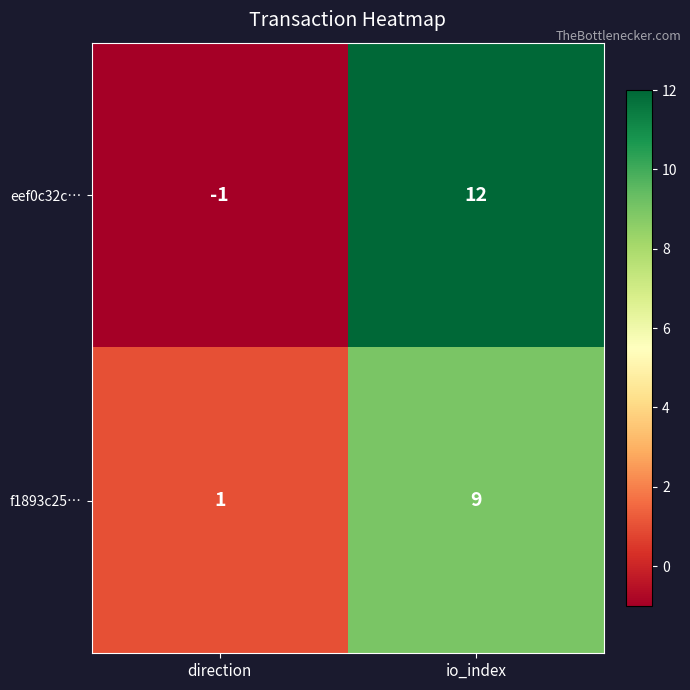

At how many categories does at least one series exceed 3?

1